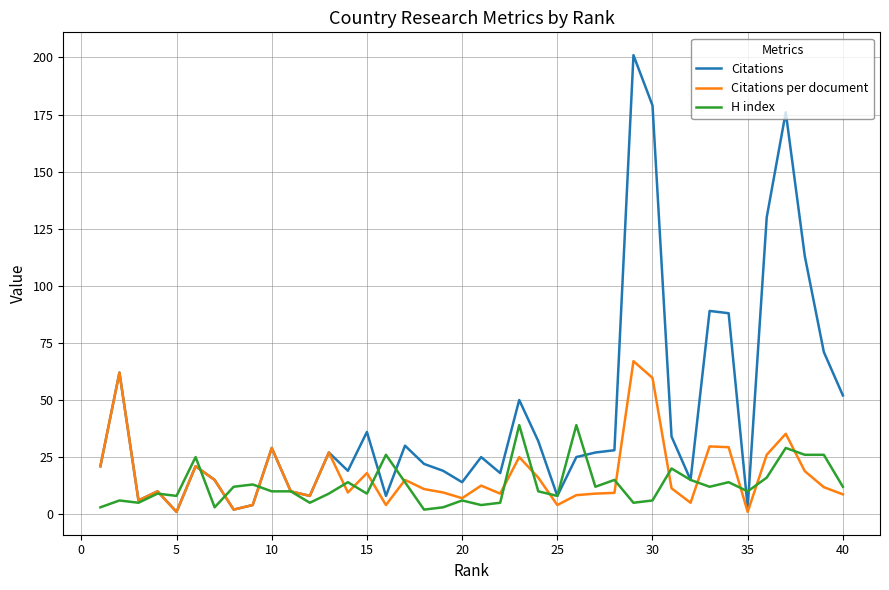

What is the highest value of the H index series?

39.0